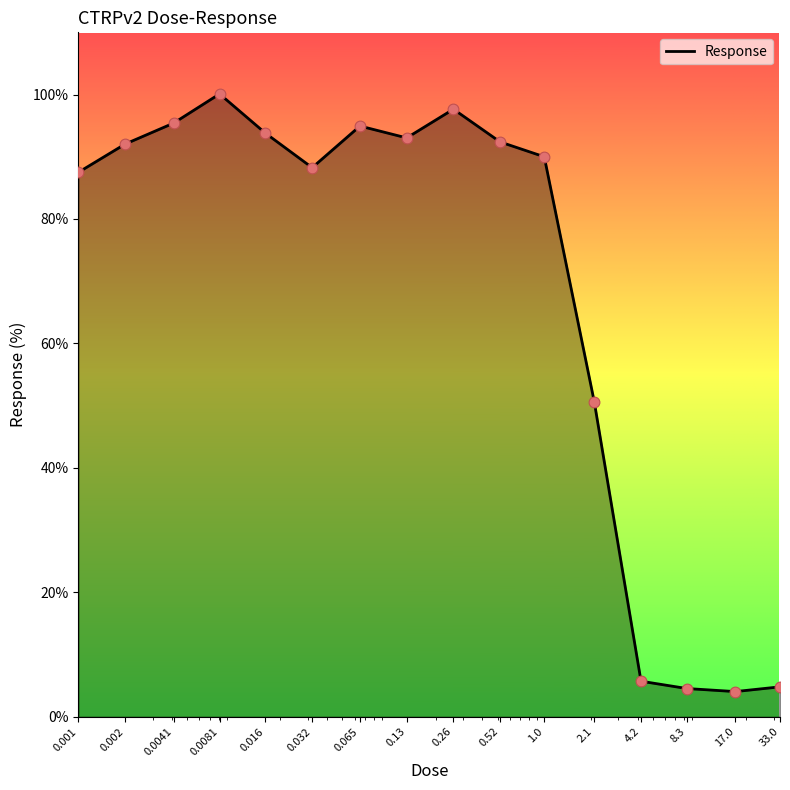

What is the difference between the maximum and minimum values?

96.1